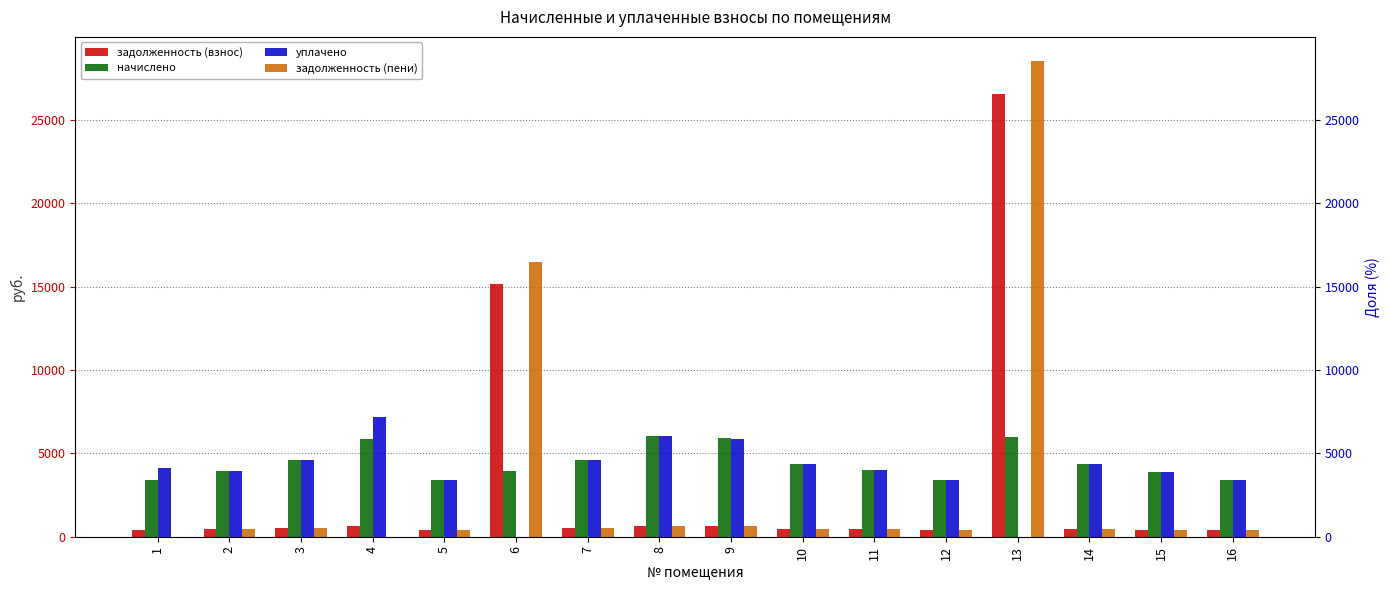

What is the difference between the highest and lowest values at 8?

5368.0